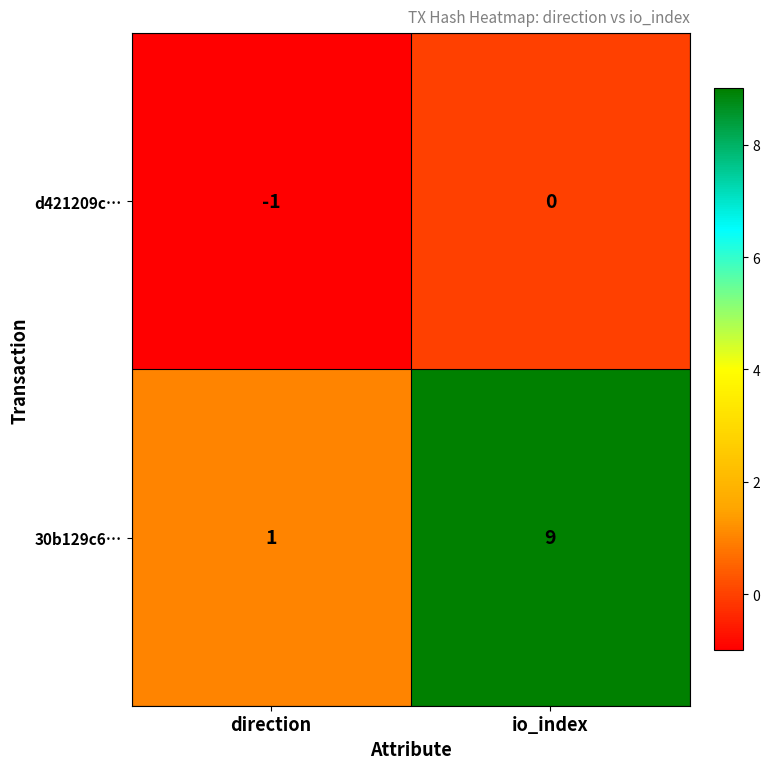

Which series changed the most between direction and io_index?

30b129c6…